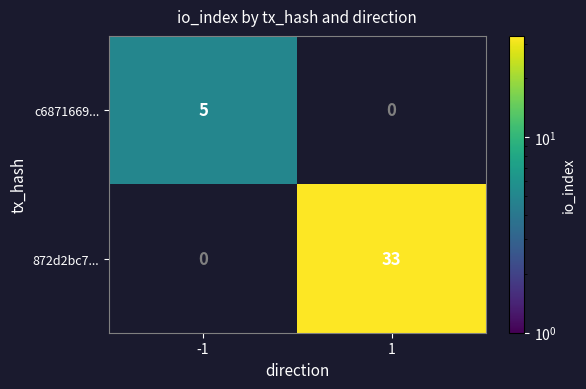

True or false: 872d2bc7... has a value of 48 at 1.

False